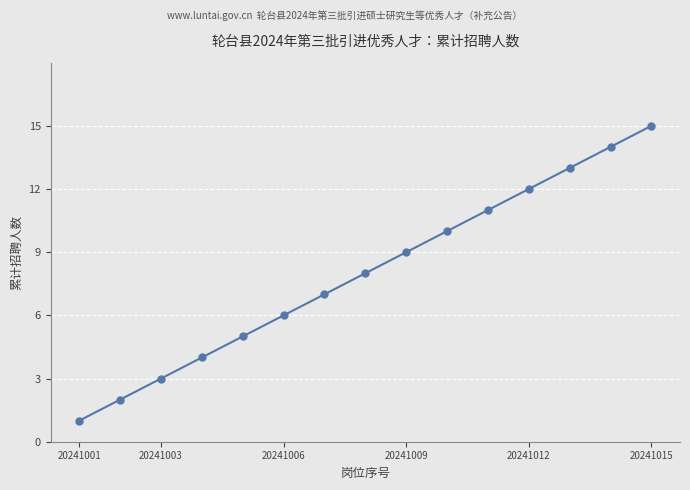

True or false: the data has more than 0 interior local peaks.

False